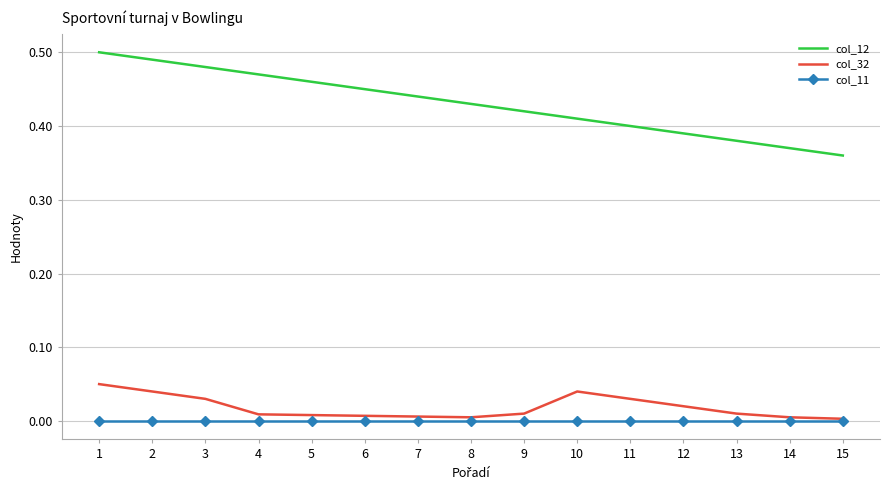

At which label is col_12 closest to 0?

15